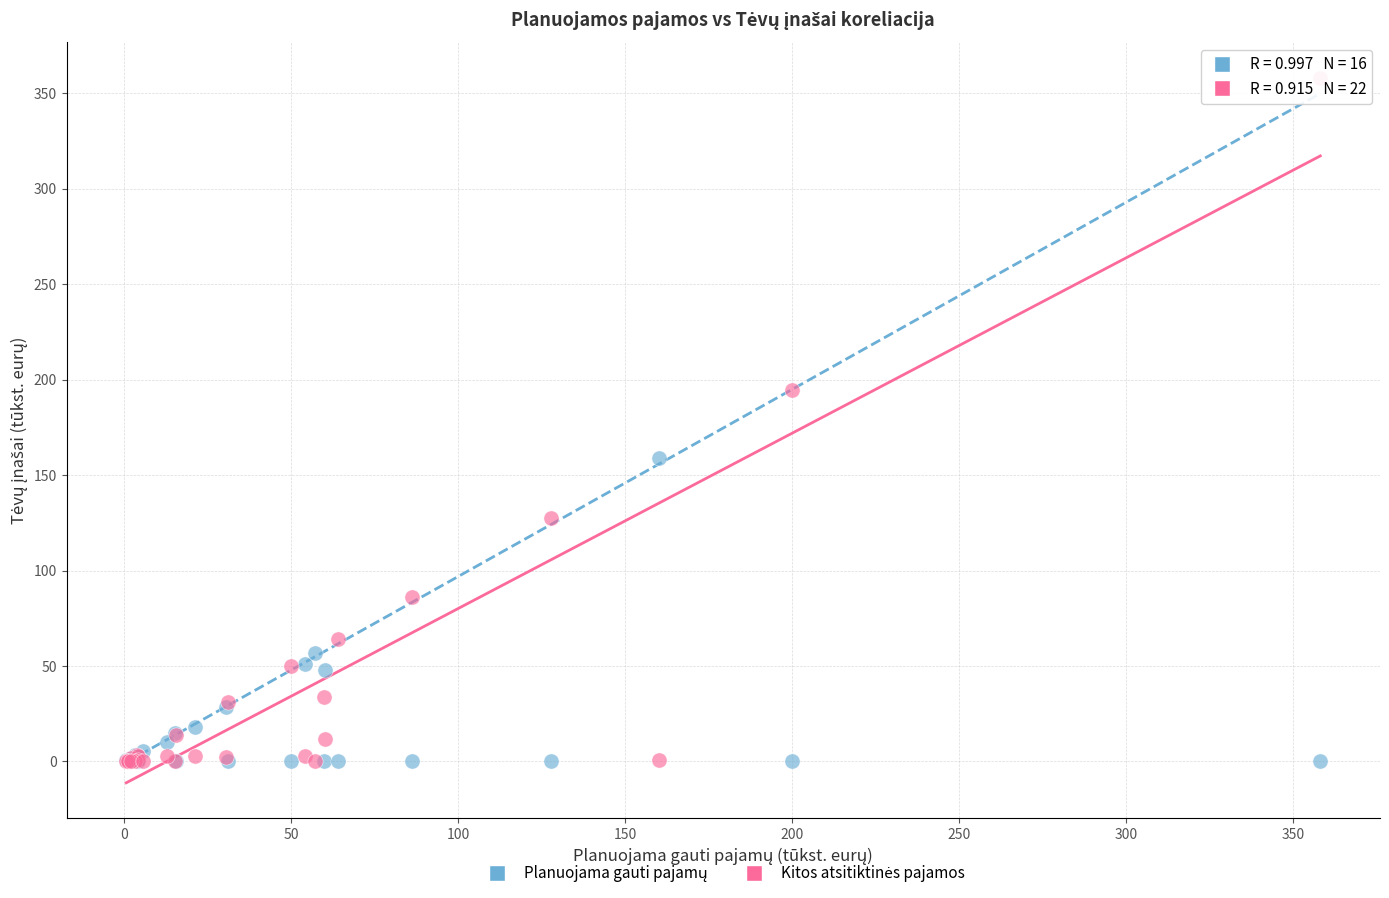

Across all series, what Y value is closest to 179?

194.5